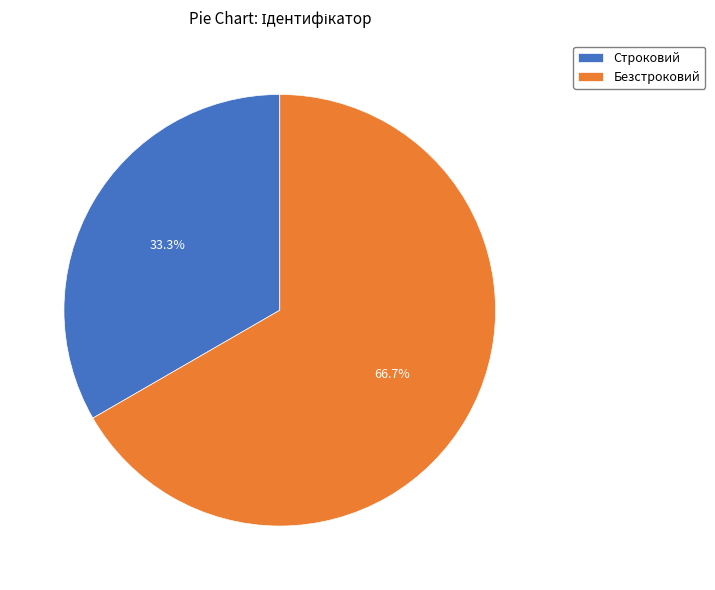

Which category has the biggest portion of the pie?

Безстроковий